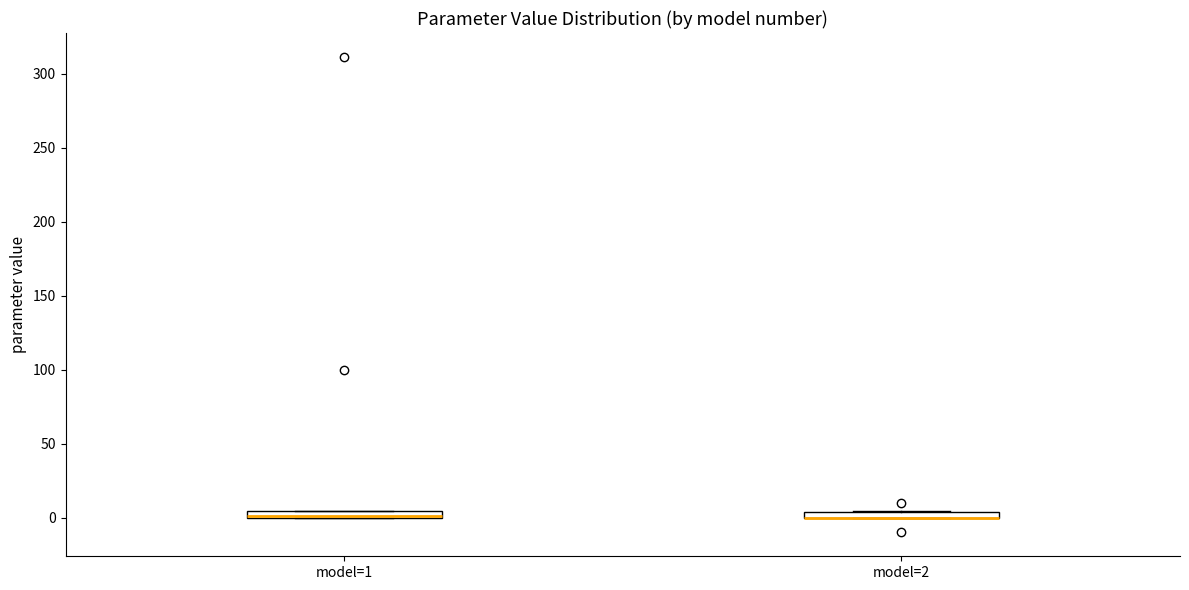

Where is the upper edge of the box for model=2 on the y-axis? The values are not printed on the chart, so give them approximately, as read against the axis.

5